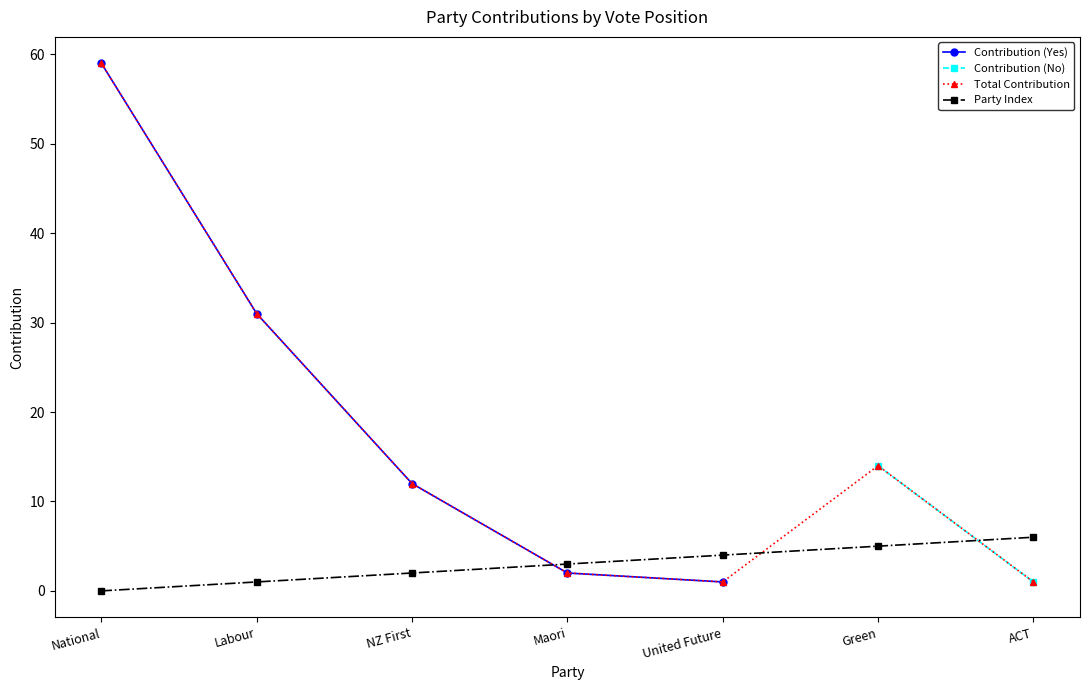

What is the maximum value for Contribution (Yes)?

59.0